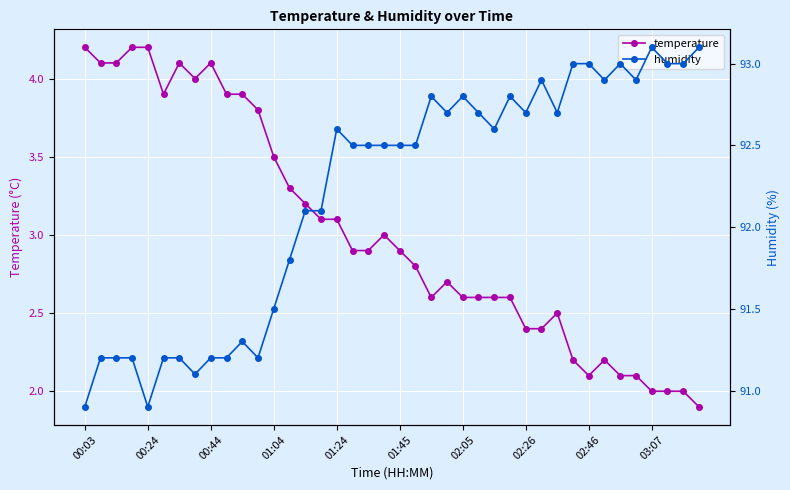

Is this an area chart (filled region under the line)?

No